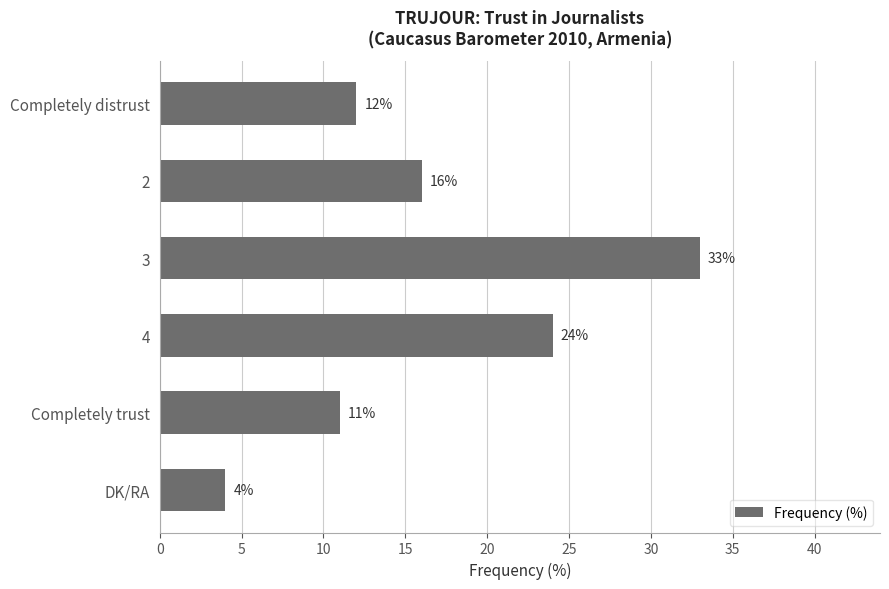

True or false: the data shows 6 at DK/RA.

False